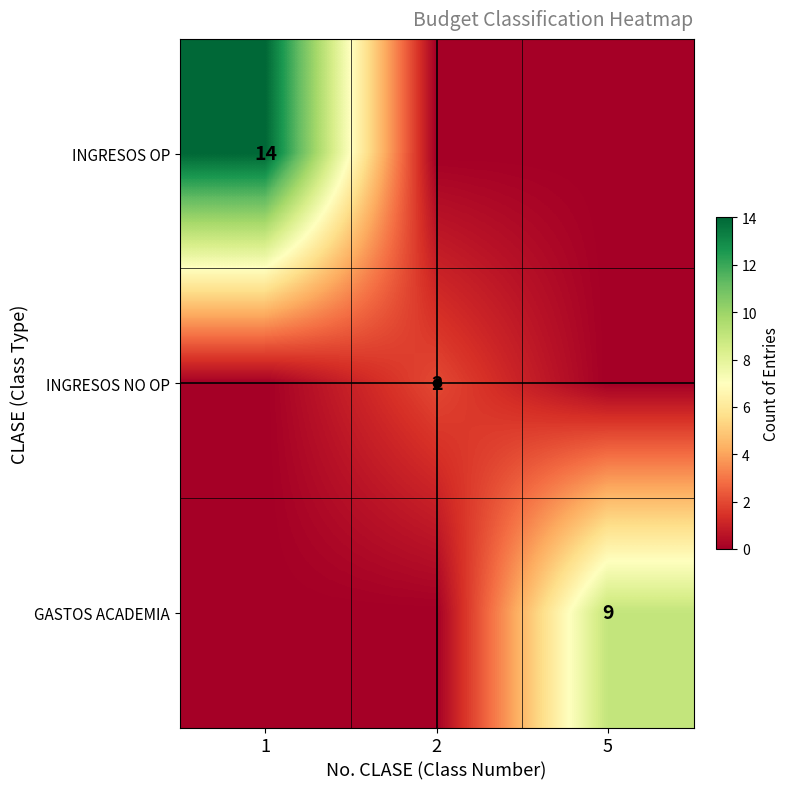

The INGRESOS OP series shows 14 at 1. True or false?

True